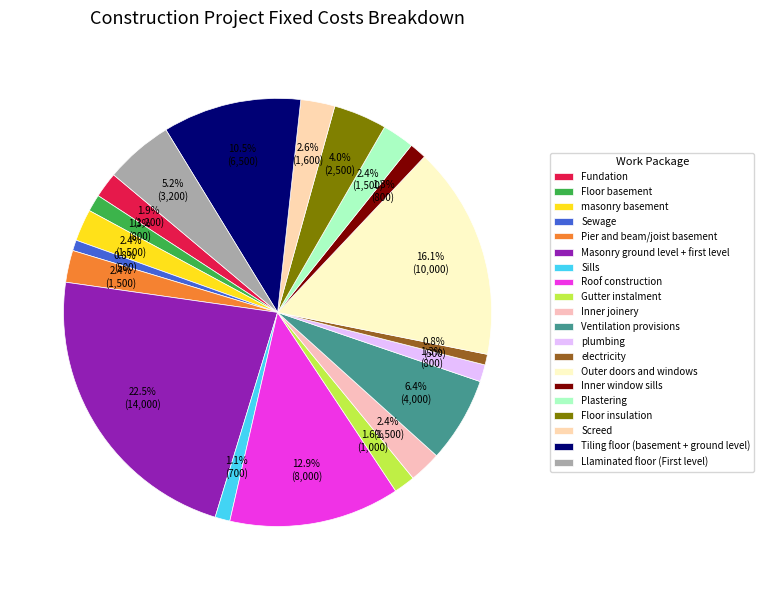

To the nearest percent, what is the combined percentage of Inner joinery and Screed?

5%